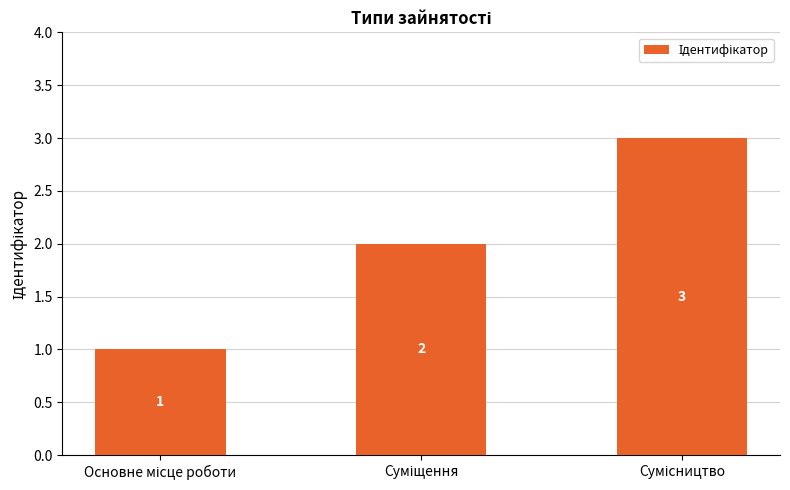

Count the values in the range 1 to 3.

3